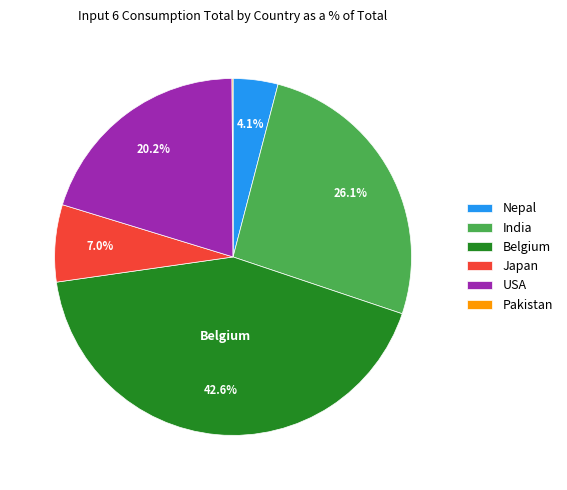

Between Japan and India, which is larger?

India